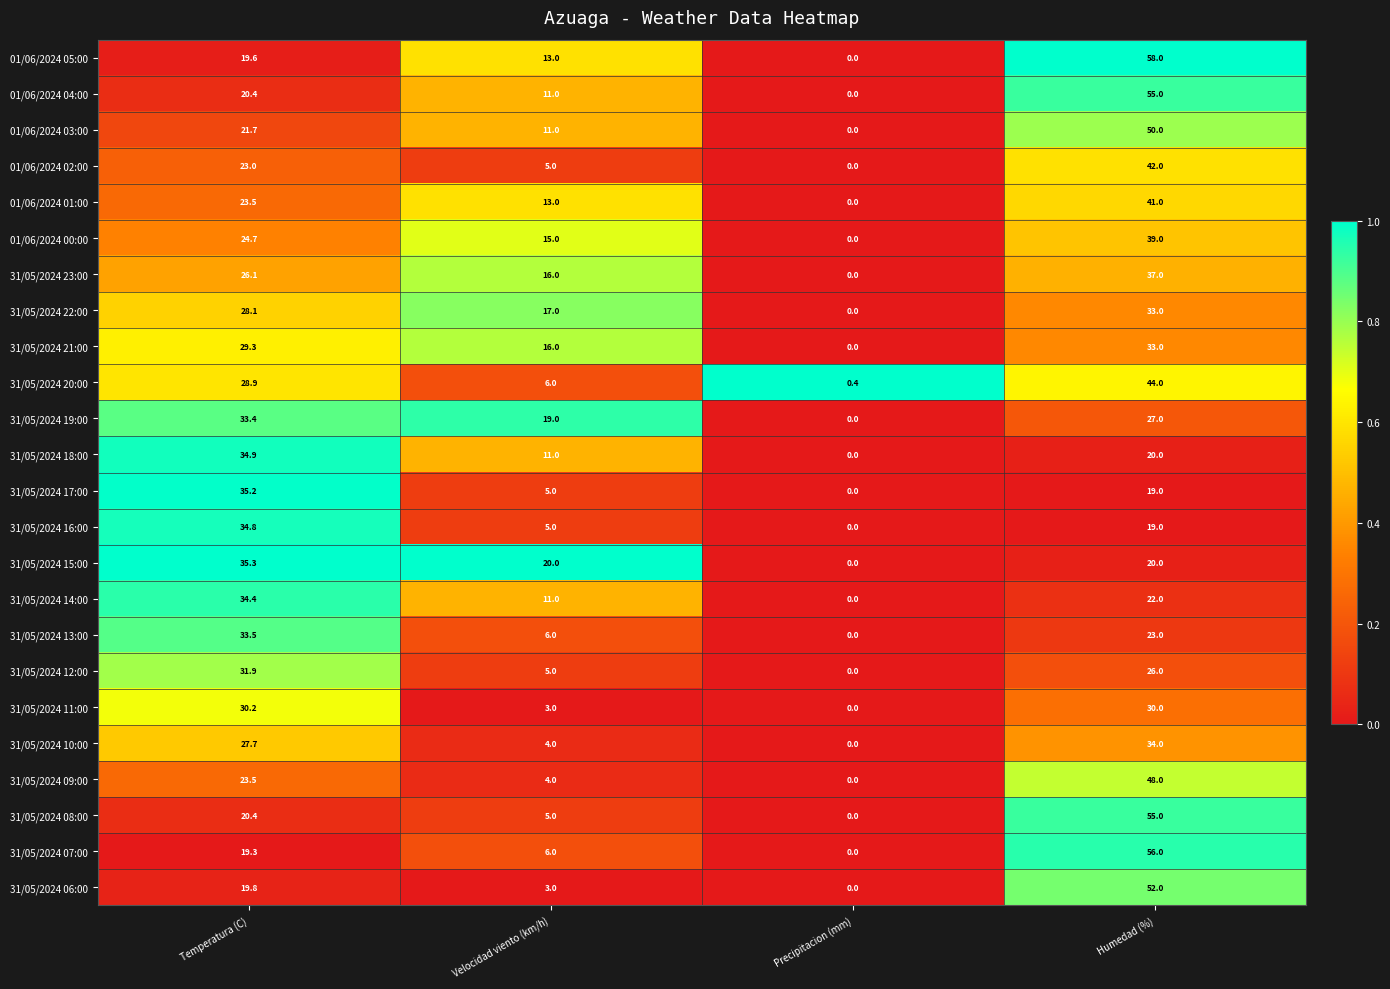

How many categories are shown in the chart?

4